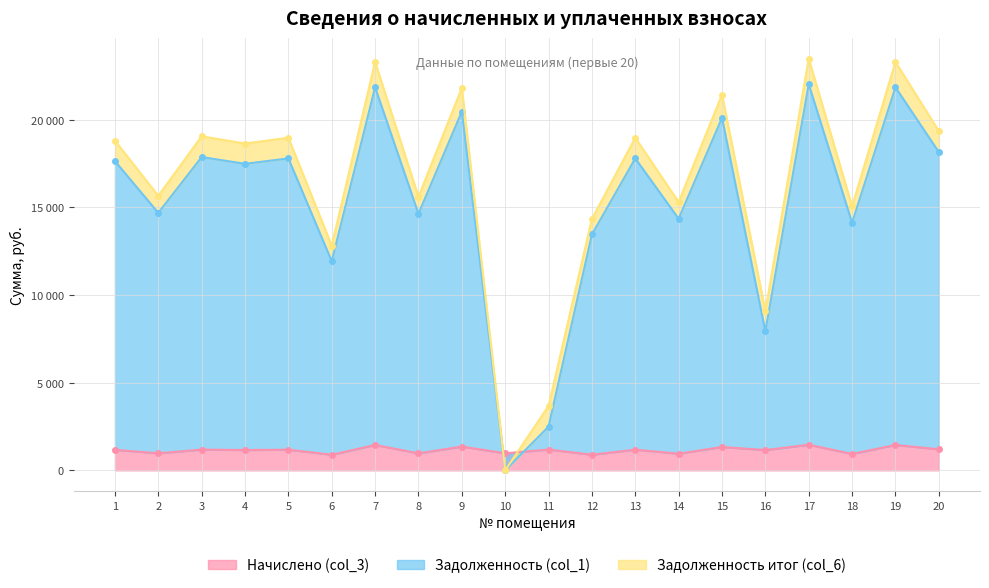

List the labels in order of Задолженность итог (col_6) value, largest first.

17, 7, 19, 9, 15, 20, 3, 5, 13, 1, 4, 2, 8, 14, 18, 12, 6, 16, 11, 10